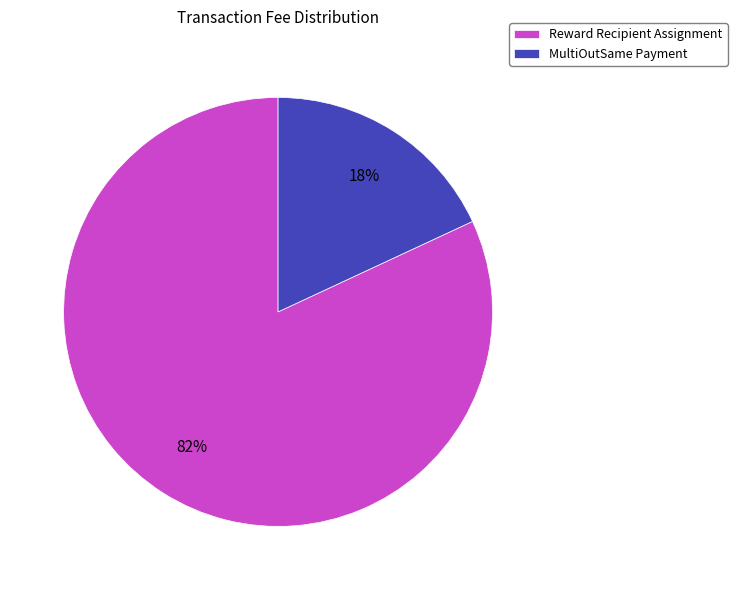

To the nearest percent, what is the combined percentage of MultiOutSame Payment and Reward Recipient Assignment?

100%